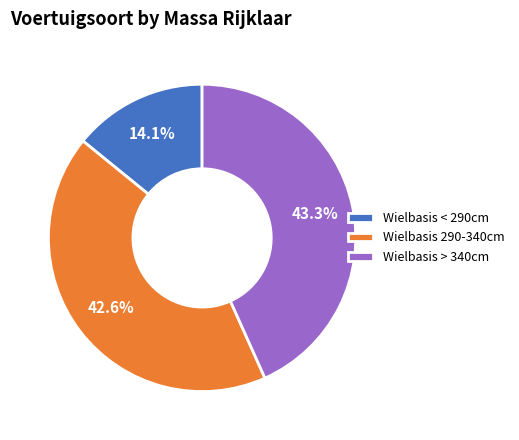

What is the ratio of the value at Wielbasis > 340cm to the value at Wielbasis < 290cm?

3.1